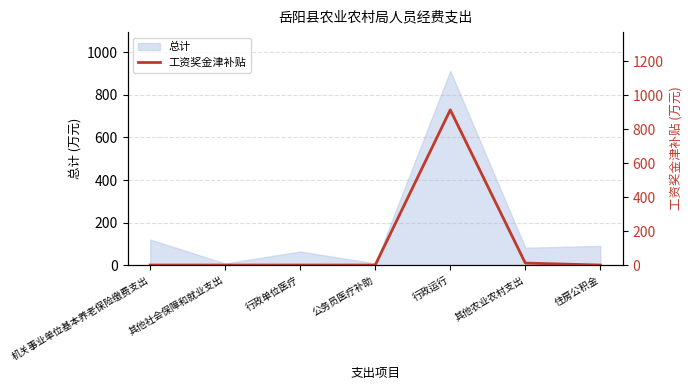

At which category does the chart reach its minimum across all series?

机关事业单位基本养老保险缴费支出